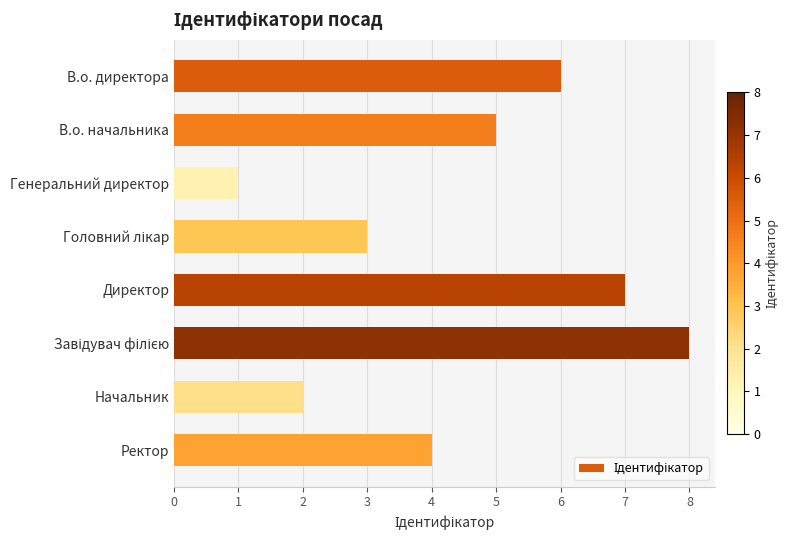

What is the label of the 4th bar from the bottom?

Директор